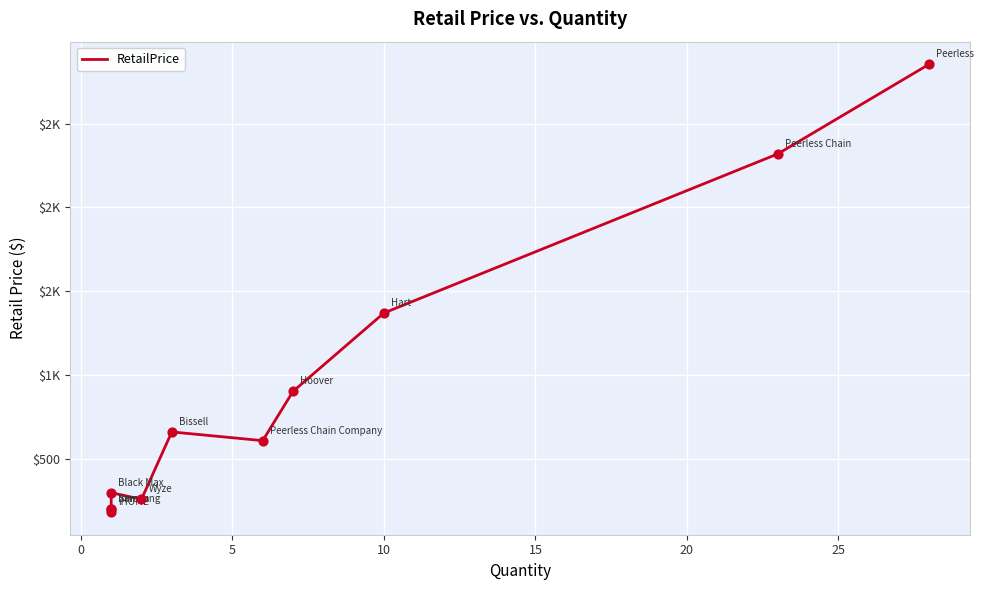

What is the ratio of the value at 8 to the value at 5?

6.9